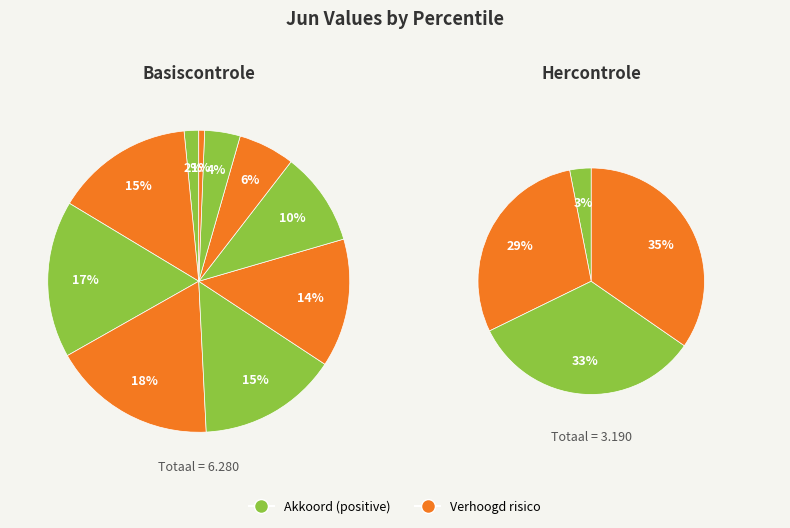

Which slice is the largest?

pct35